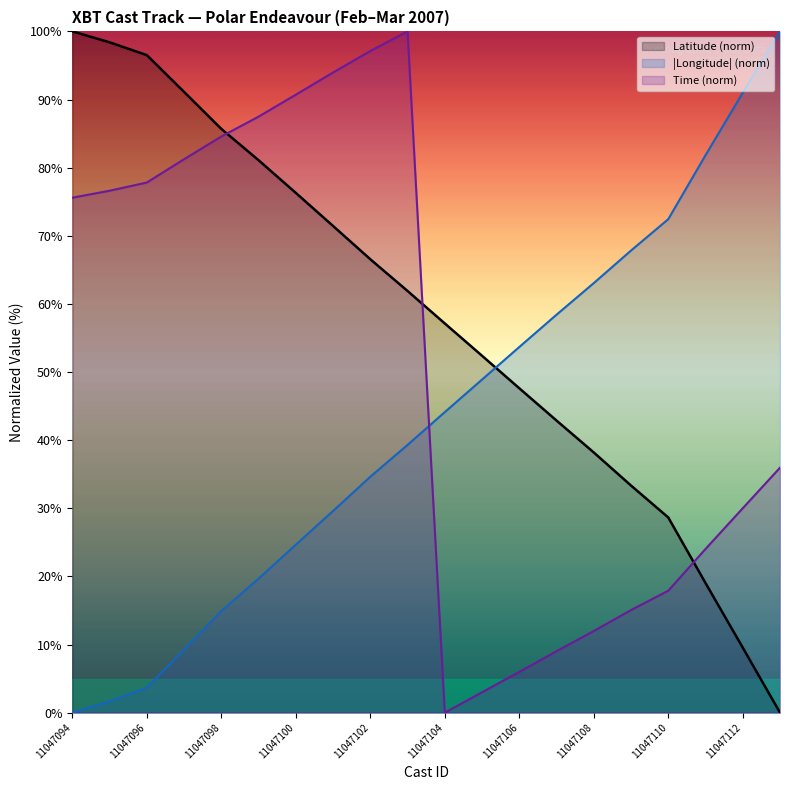

What is the total value across all series at 11047094?

175.6